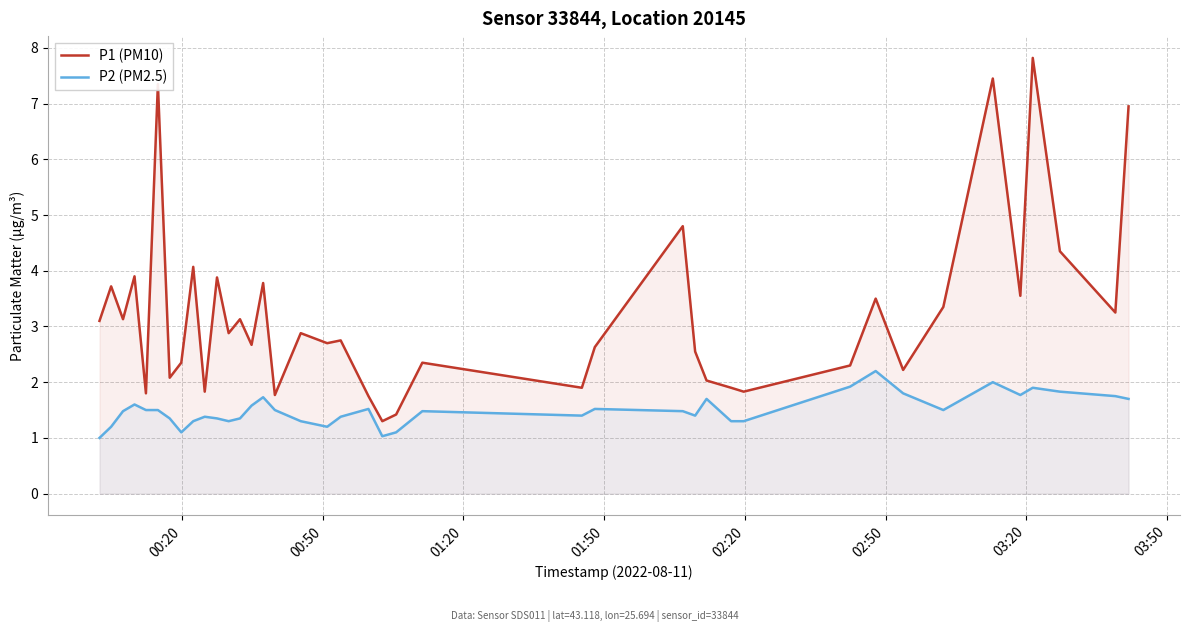

How many series are shown in this chart?

2